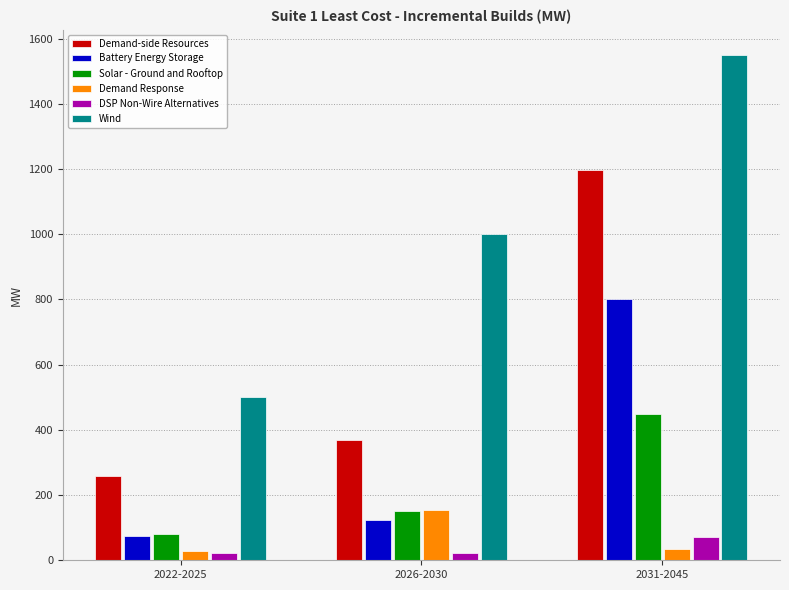

What is the average value of the Solar - Ground and Rooftop series?

226.8